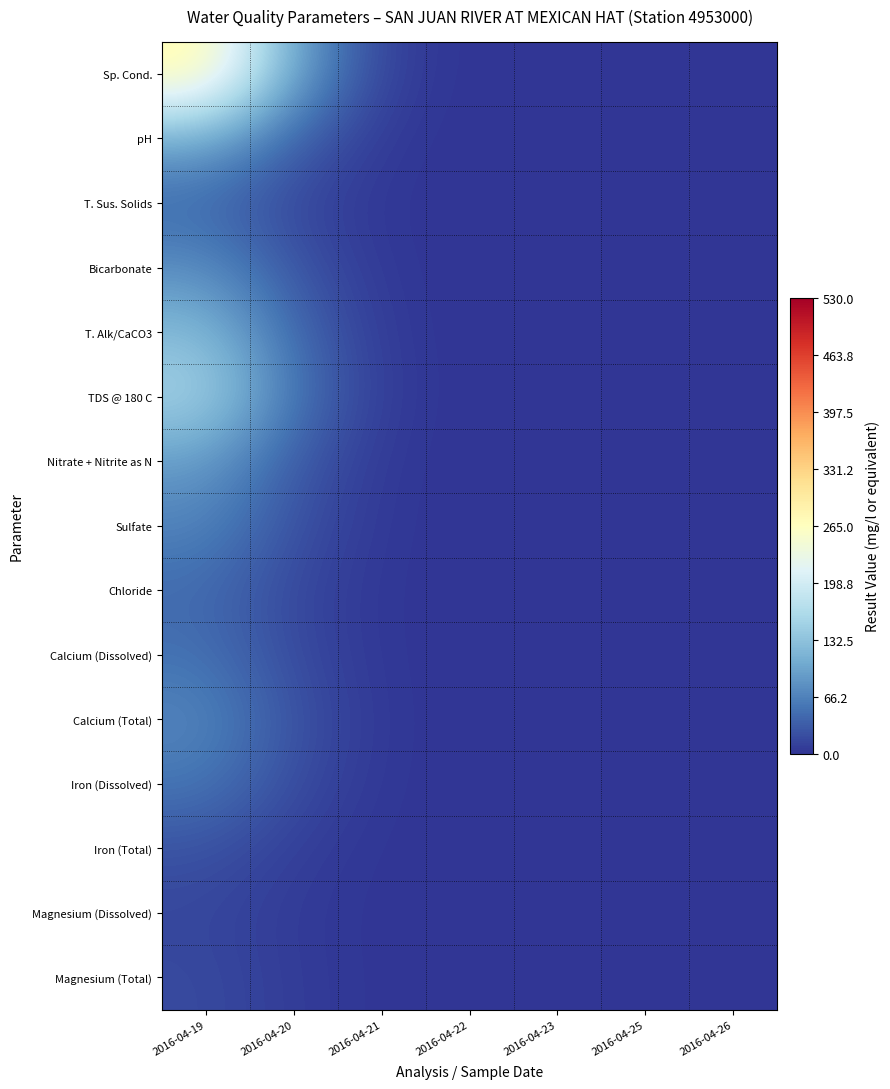

Which series changed the most between 2016-04-19 and 2016-04-23?

Sp. Cond.